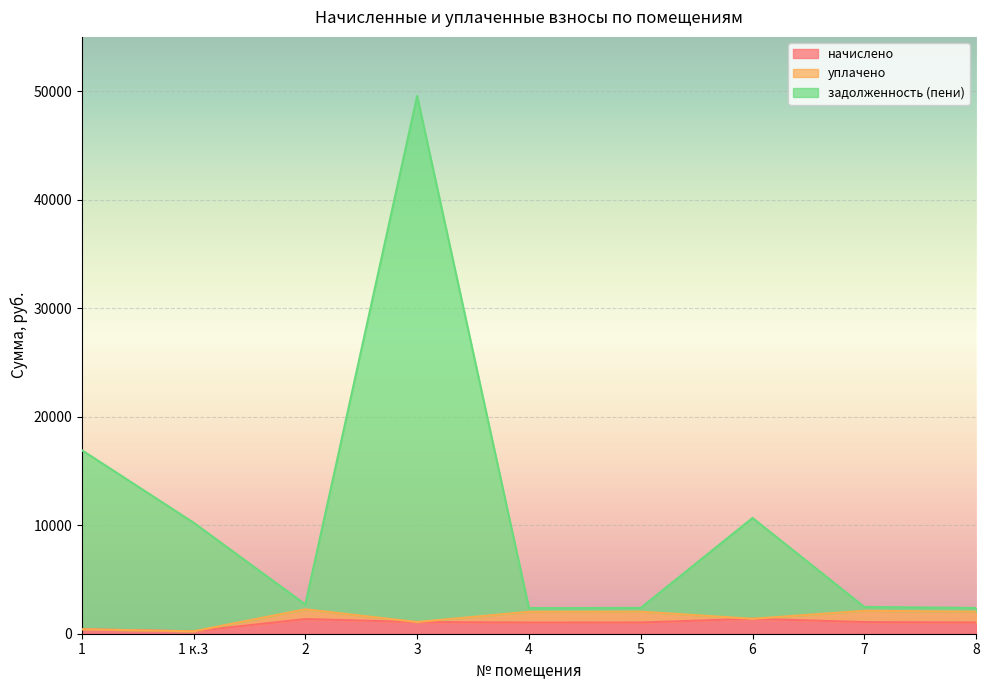

Read the задолженность (пени) value at 6.

10668.3